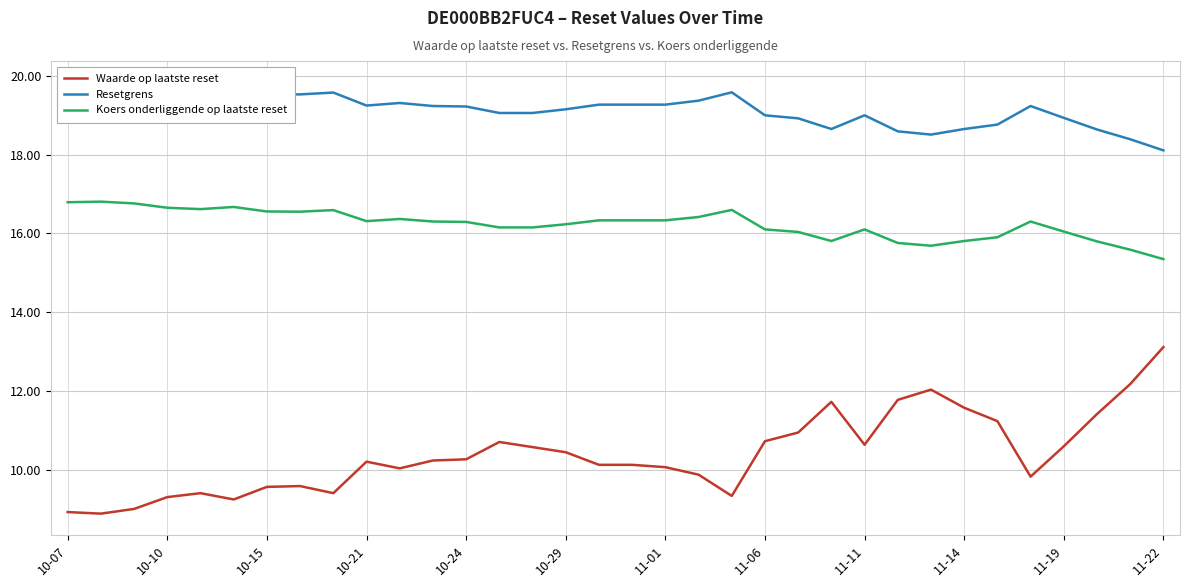

True or false: Waarde op laatste reset and Koers onderliggende op laatste reset intersect in this chart.

False